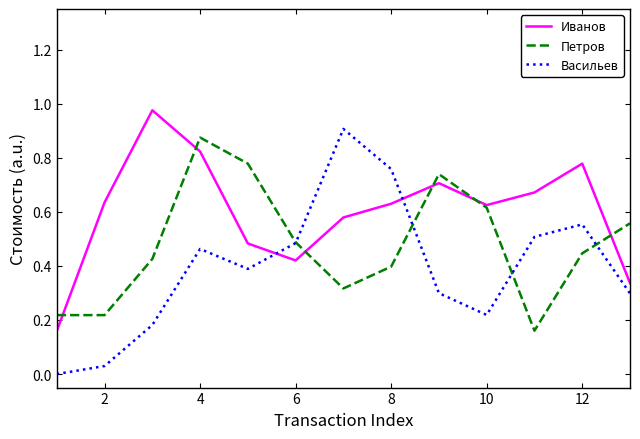

Which series has the largest total across all categories?

Иванов